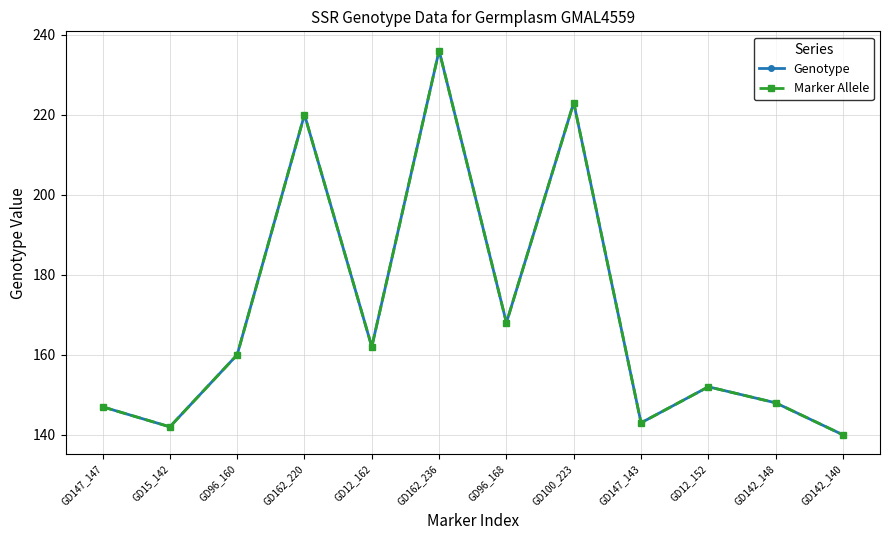

Does the chart have visible grid lines?

Yes